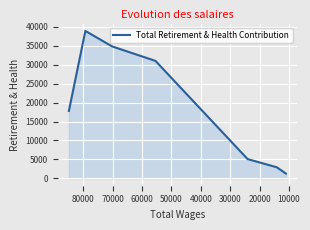

How many distinct data groups are displayed?

1